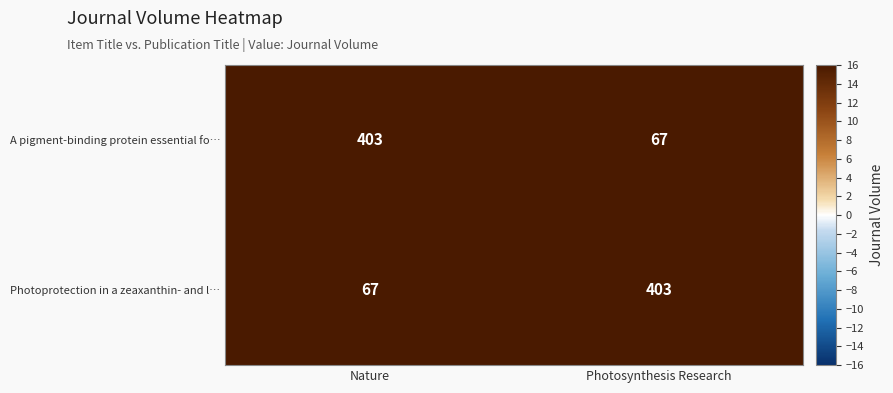

Reading right to left, what are all the values shown in this chart?

A pigment-binding protein essential fo…: Photosynthesis Research=67	Nature=403
Photoprotection in a zeaxanthin- and l…: Photosynthesis Research=403	Nature=67